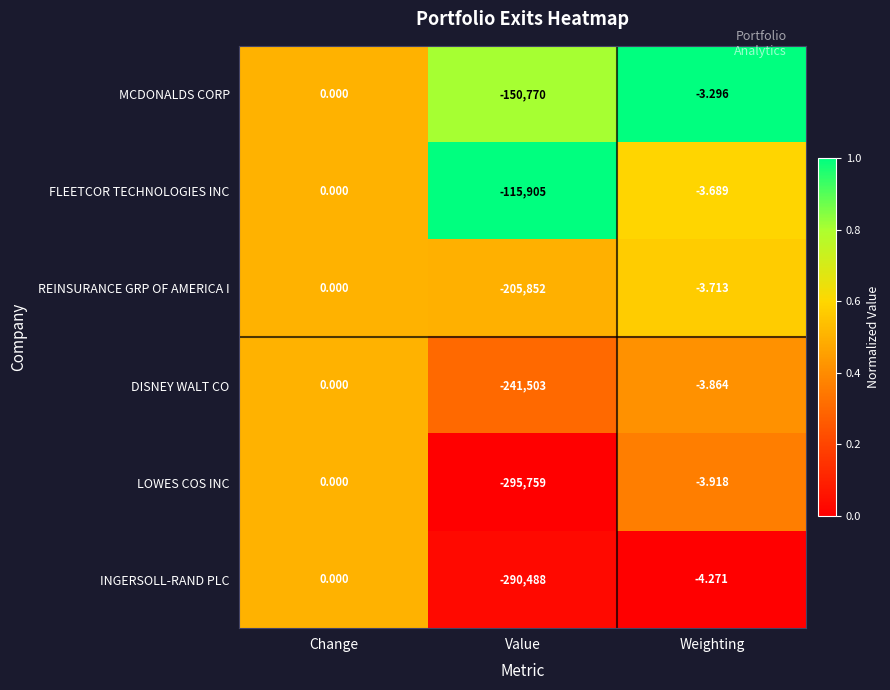

At Weighting, list the series in order from smallest to largest.

INGERSOLL-RAND PLC, LOWES COS INC, DISNEY WALT CO, REINSURANCE GRP OF AMERICA I, FLEETCOR TECHNOLOGIES INC, MCDONALDS CORP